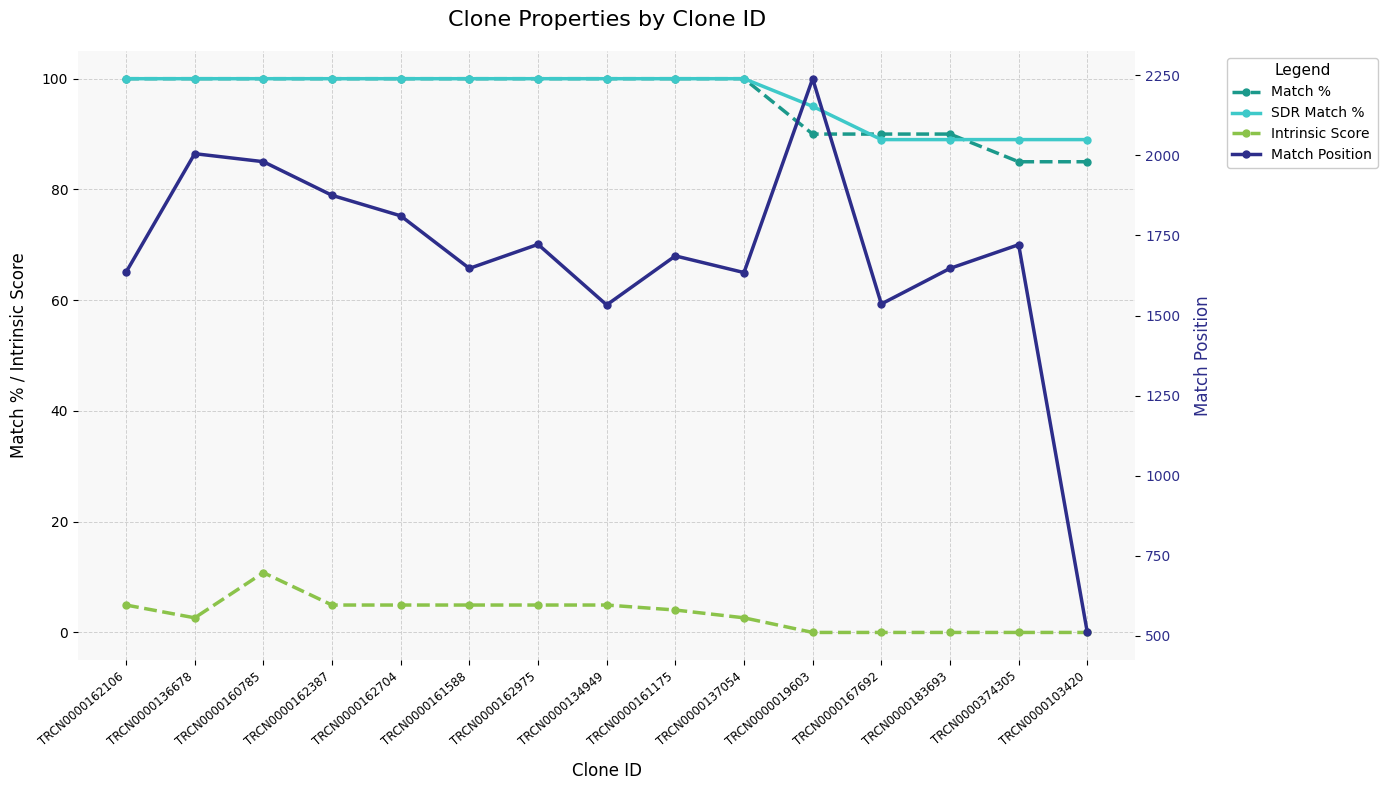

How many values in the Match Position series exceed 1686?

7